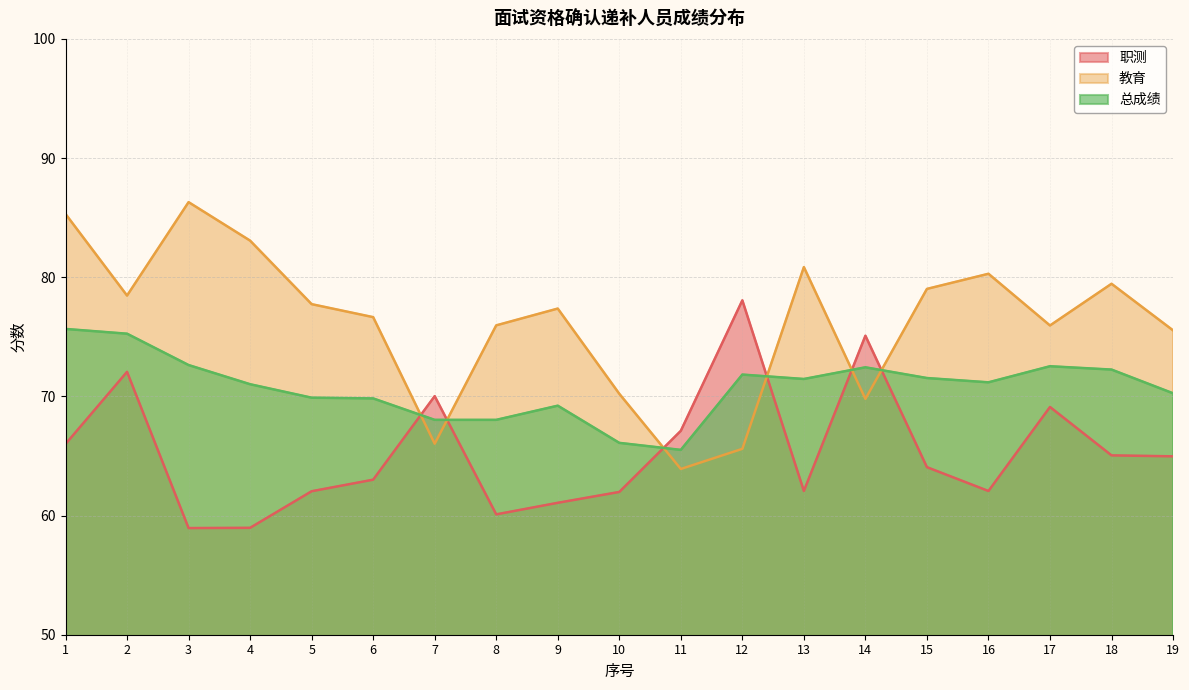

True or false: 总成绩 has a value of 72.4 at 14.

True